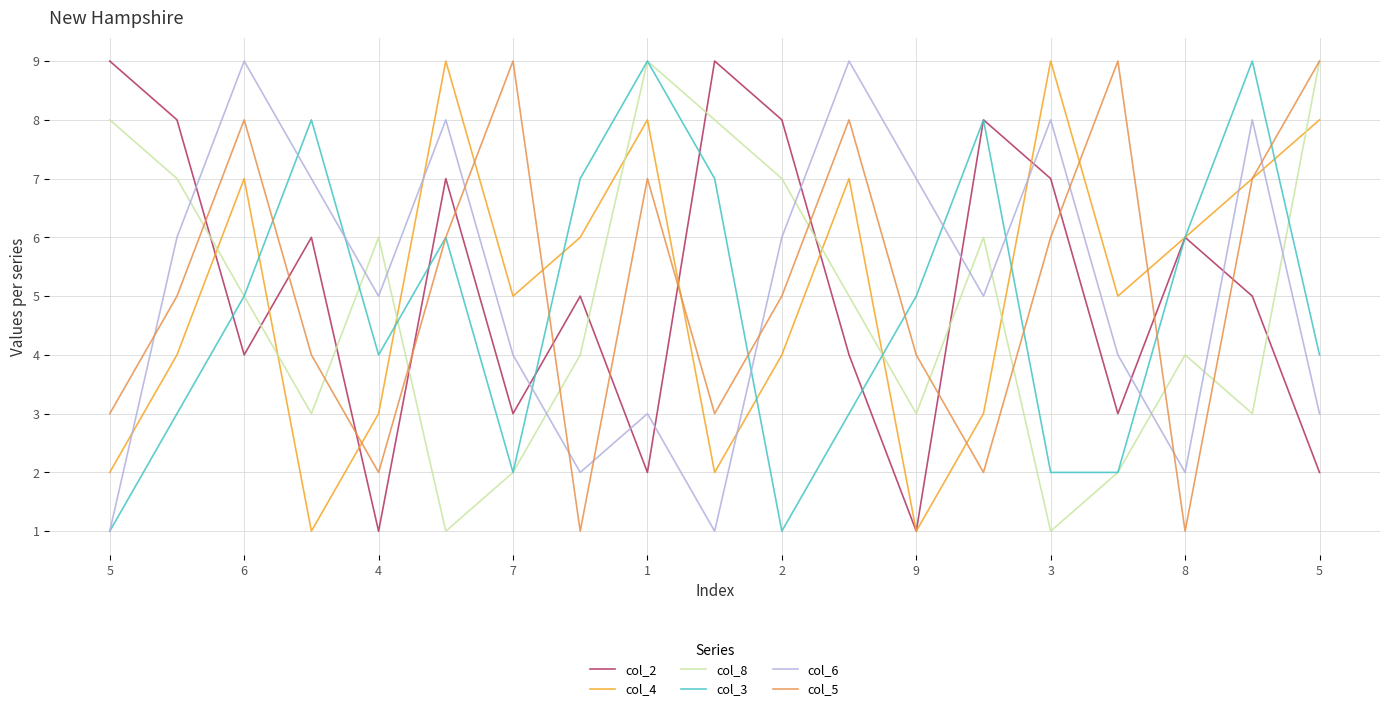

True or false: col_8 has more than 2 points higher than both neighbors.

True